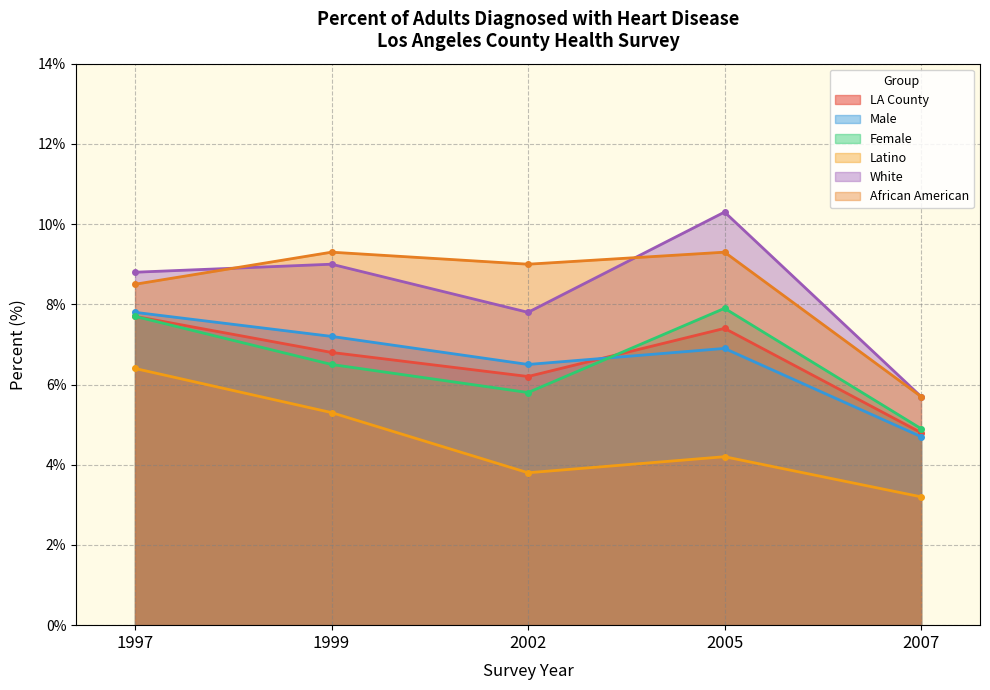

True or false: Latino has a value of 2.2 at 2002.

False